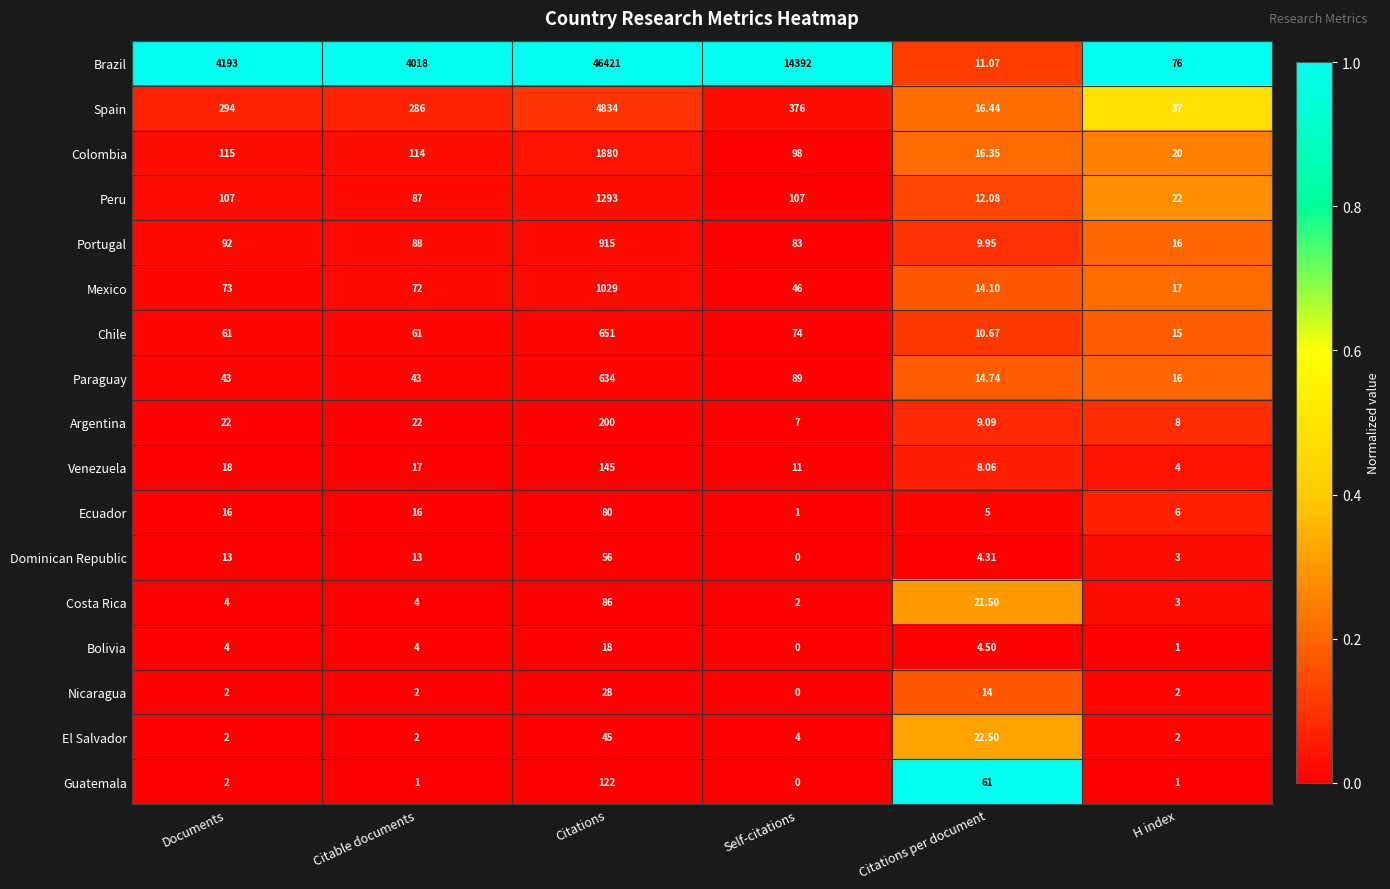

Between Citable documents and Citations, which series saw the biggest shift?

Brazil